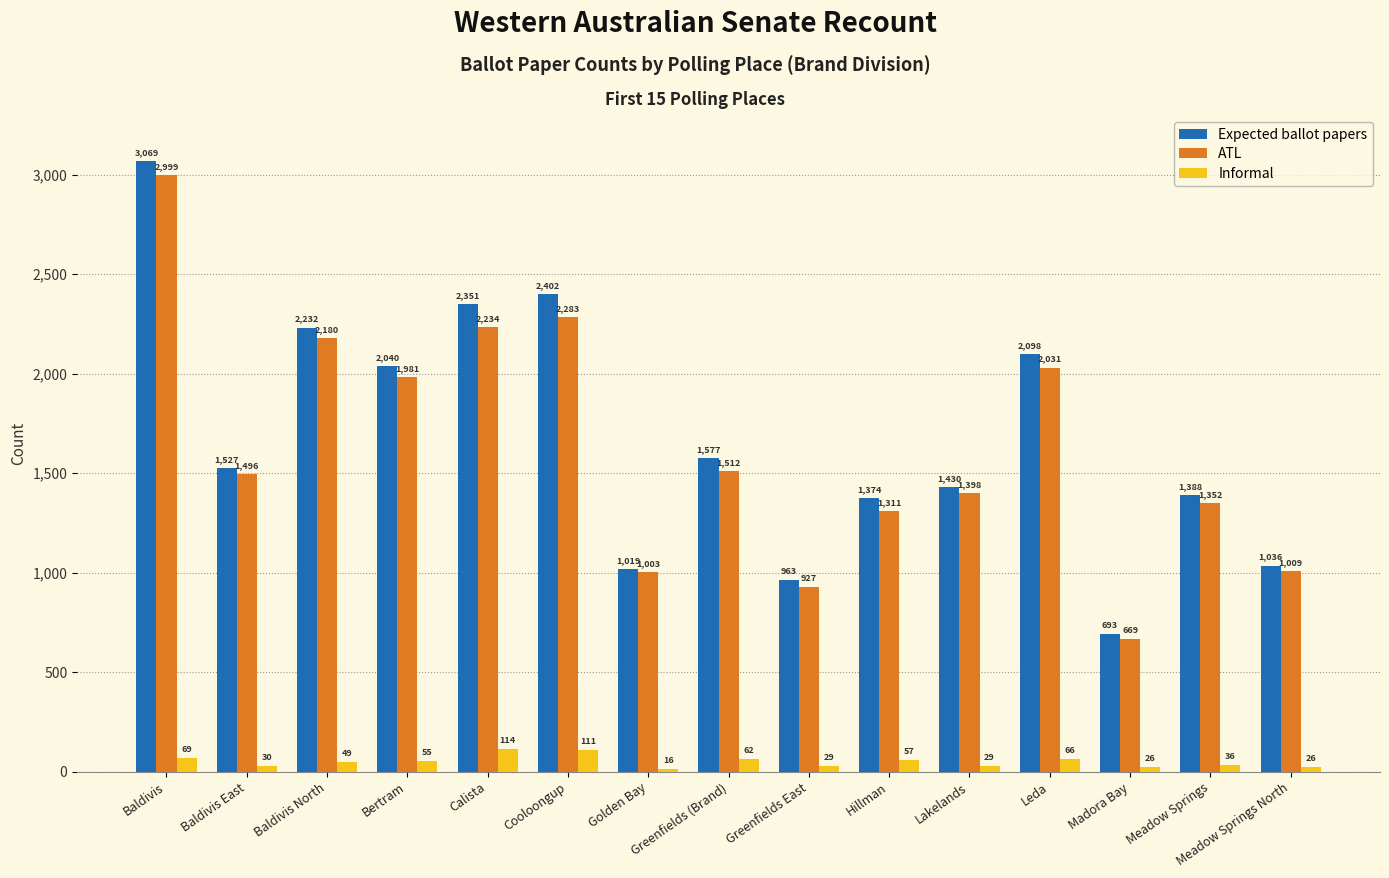

How many data points in ATL are less than 1496?

7